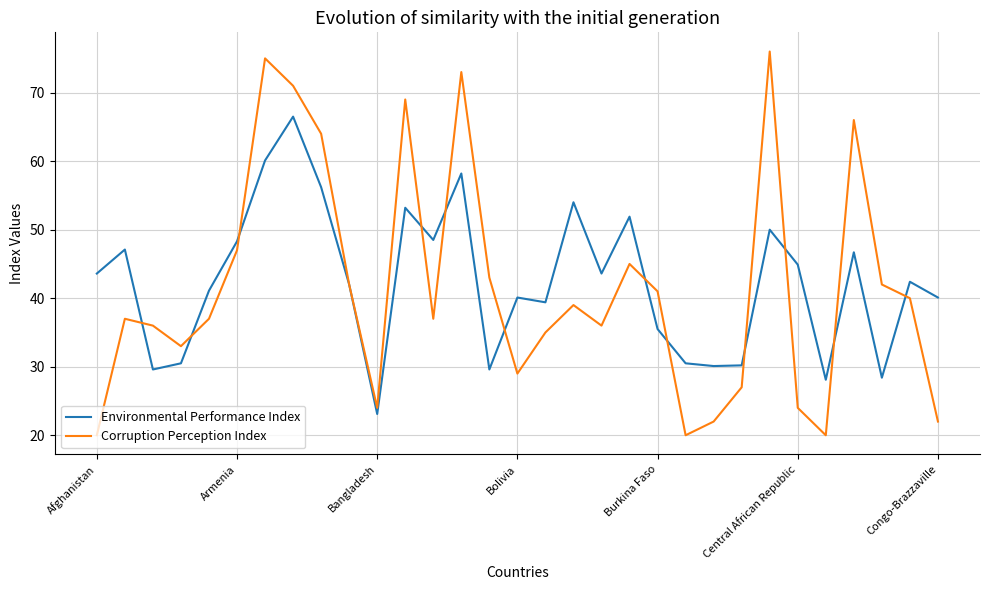

Which series has the widest spread of values?

Corruption Perception Index